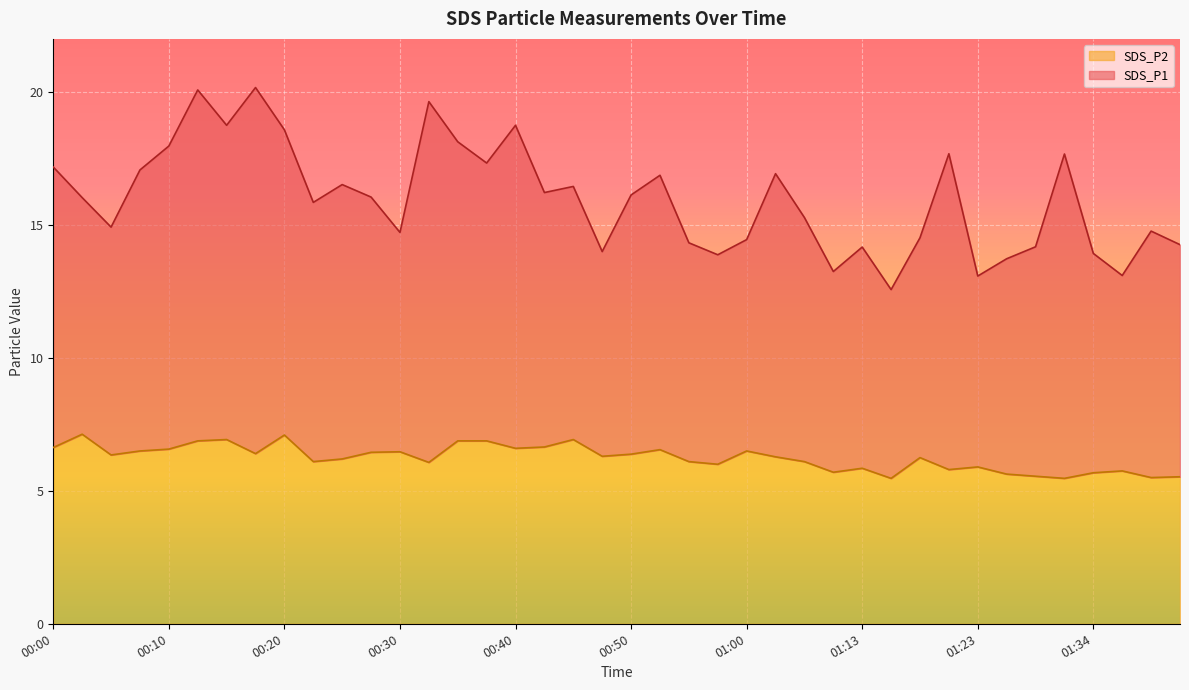

What is the difference between the values at 00:30 and 01:13?

0.6